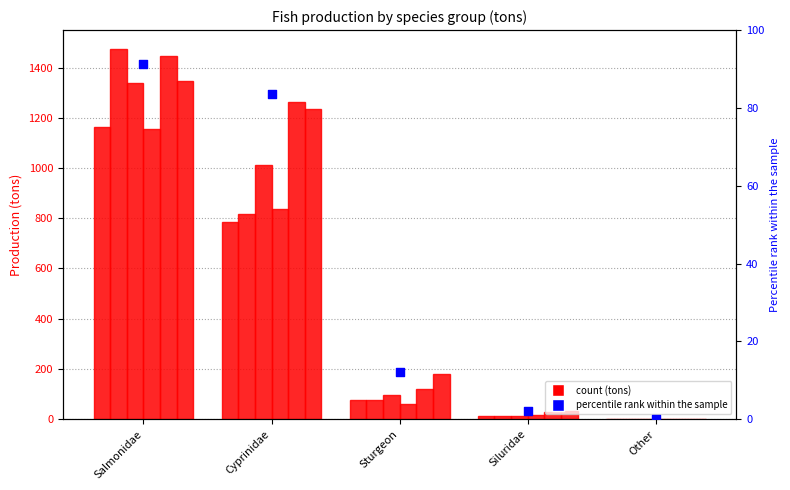

Approximately how many times larger is the value at Cyprinidae compared to Siluridae?

39.4